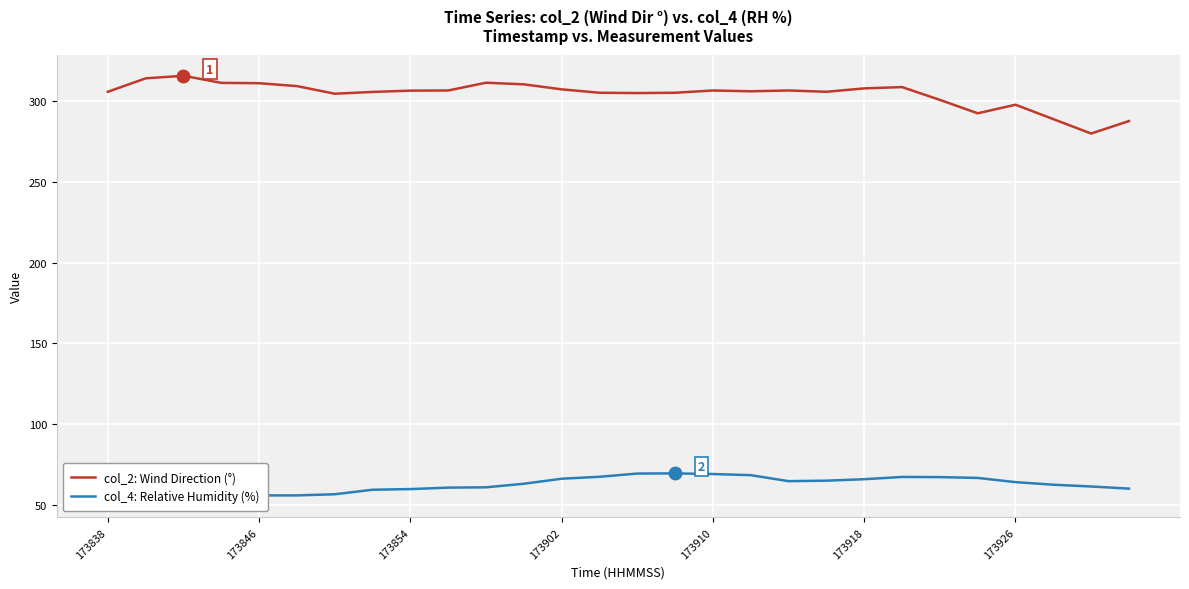

What is the difference between the highest and lowest values at 18?

241.4